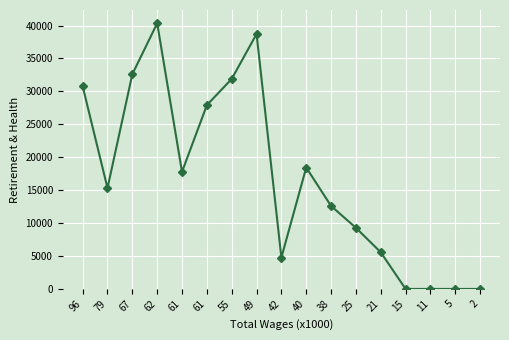

Is this an area chart (filled region under the line)?

No